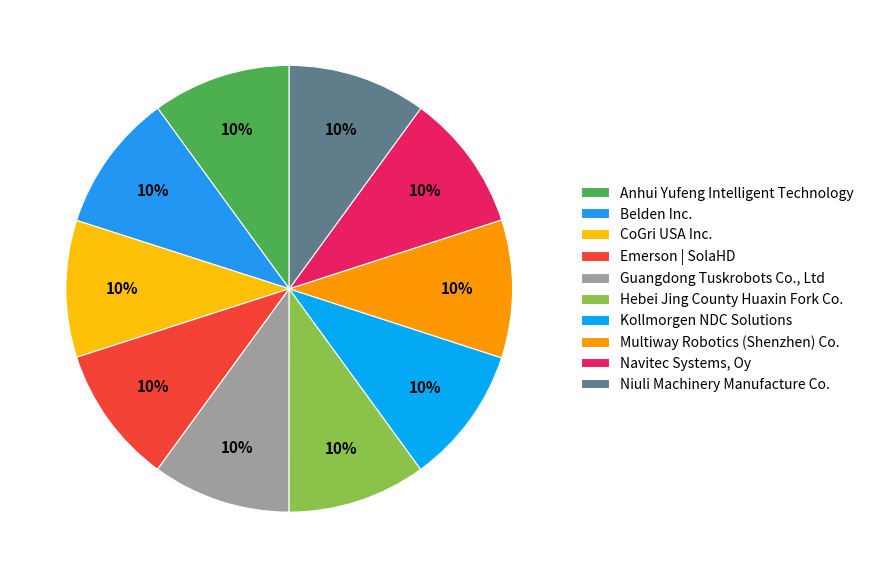

Does Belden Inc. represent more than half of the total?

No